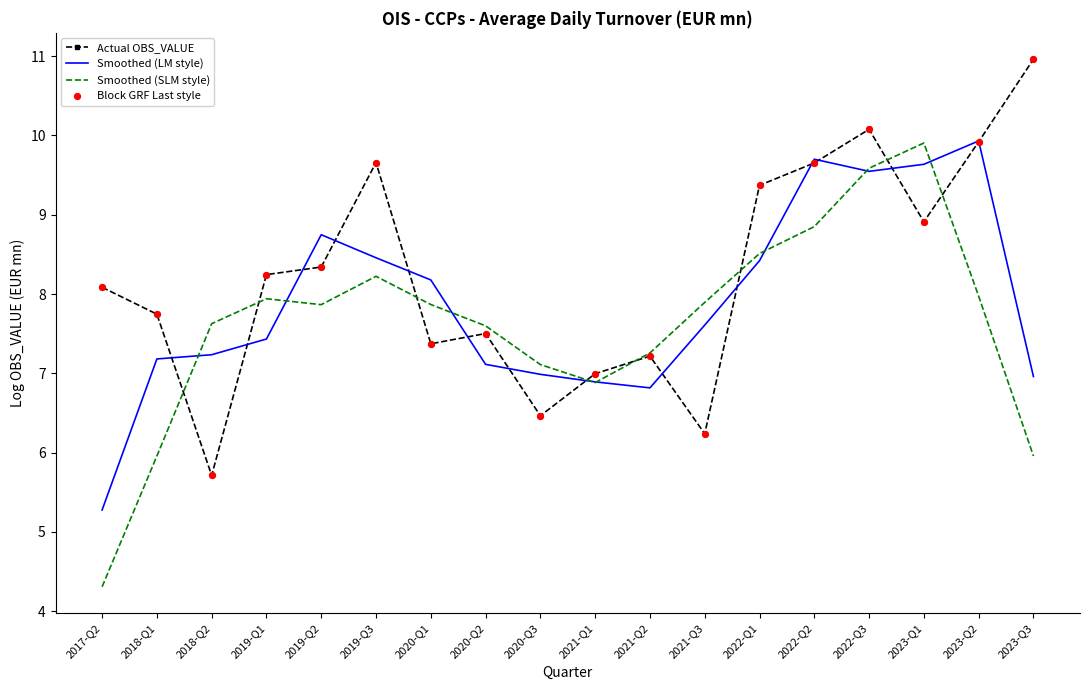

What is the maximum value shown in the chart?

11.0